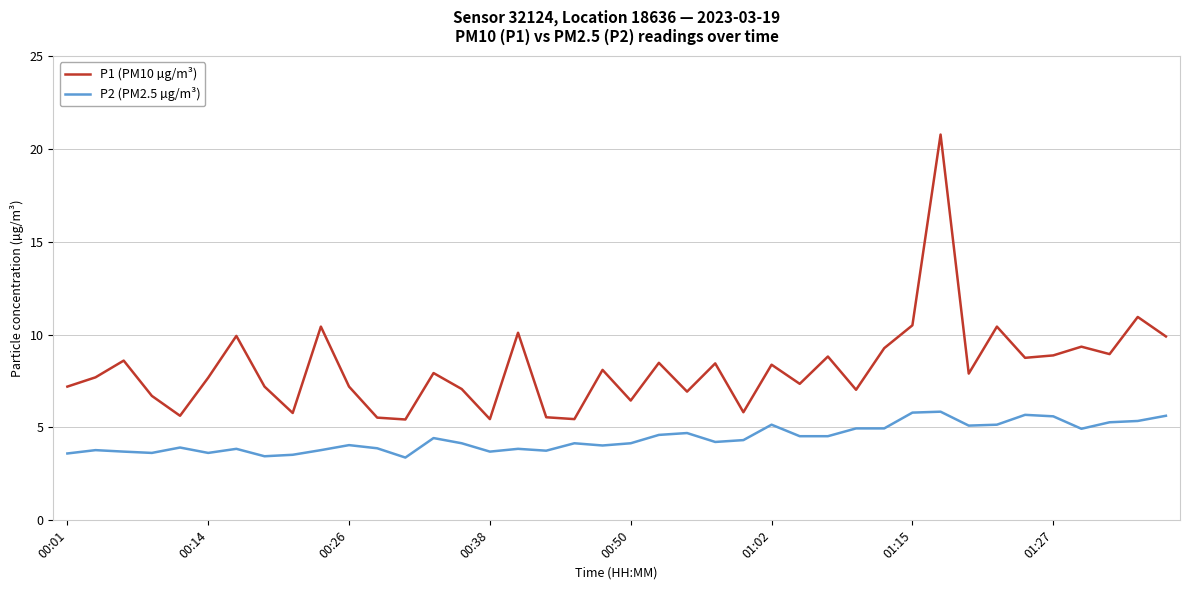

Which series has the largest total across all categories?

P1 (PM10 µg/m³)